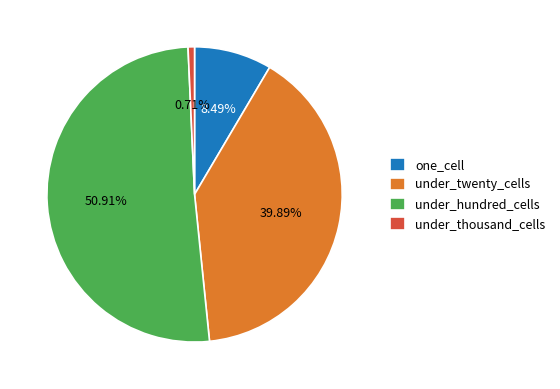

Rank the categories by value from lowest to highest.

under_thousand_cells, one_cell, under_twenty_cells, under_hundred_cells